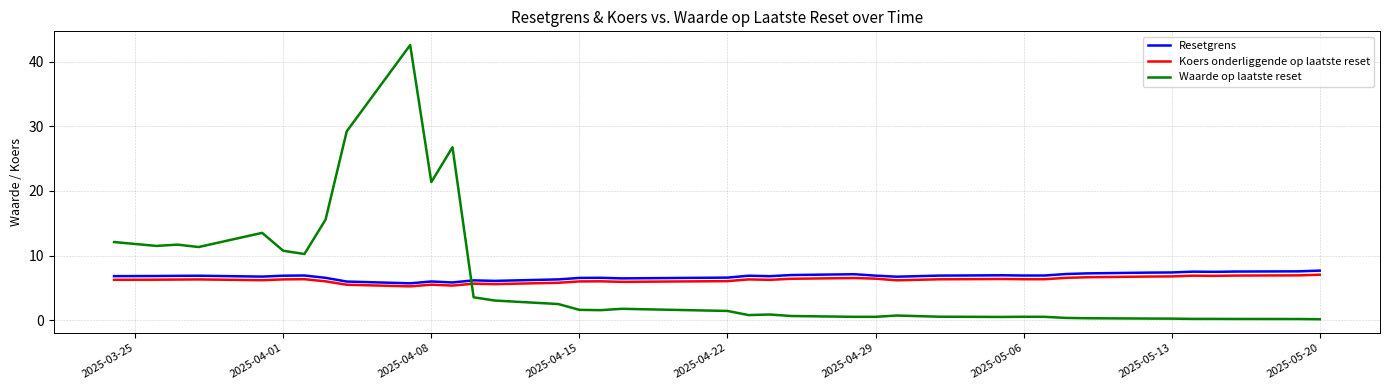

How many intersections are there between Koers onderliggende op laatste reset and Waarde op laatste reset?

1